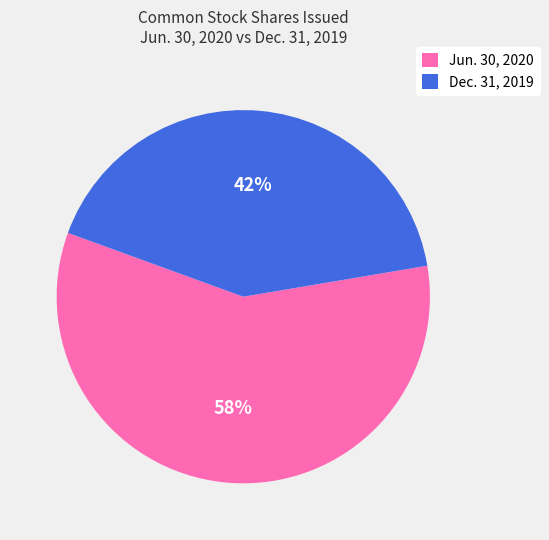

Which category has the smallest portion of the pie?

Dec. 31, 2019